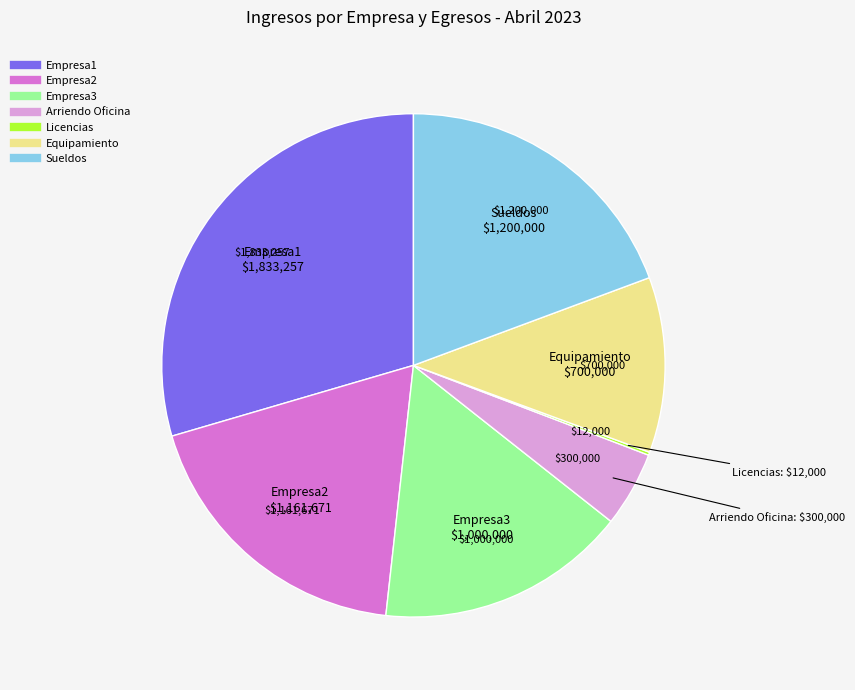

Does any single category account for the majority?

No